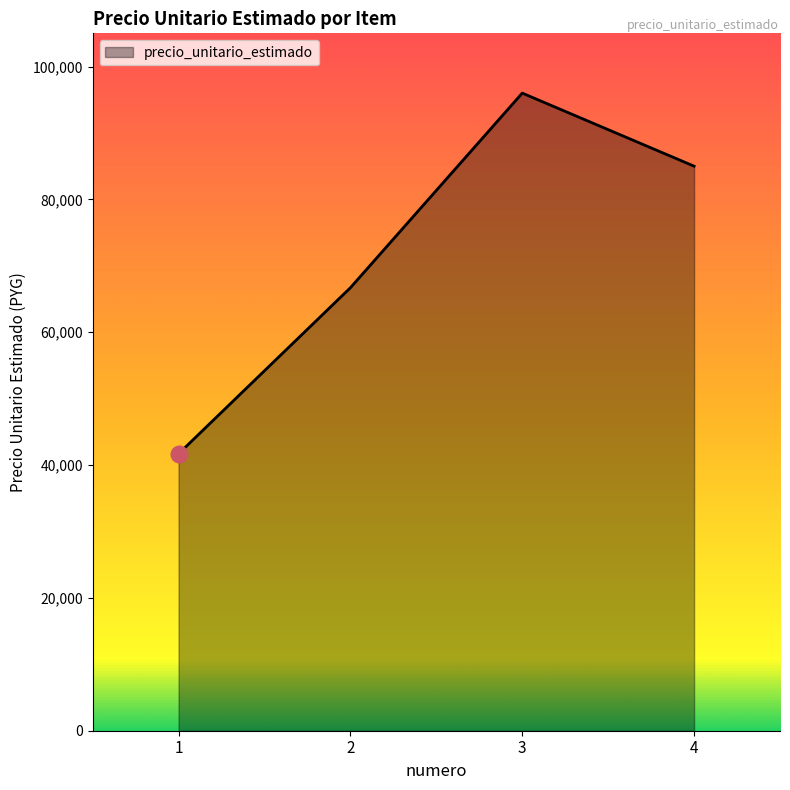

List the labels in order of value, smallest first.

1, 2, 4, 3